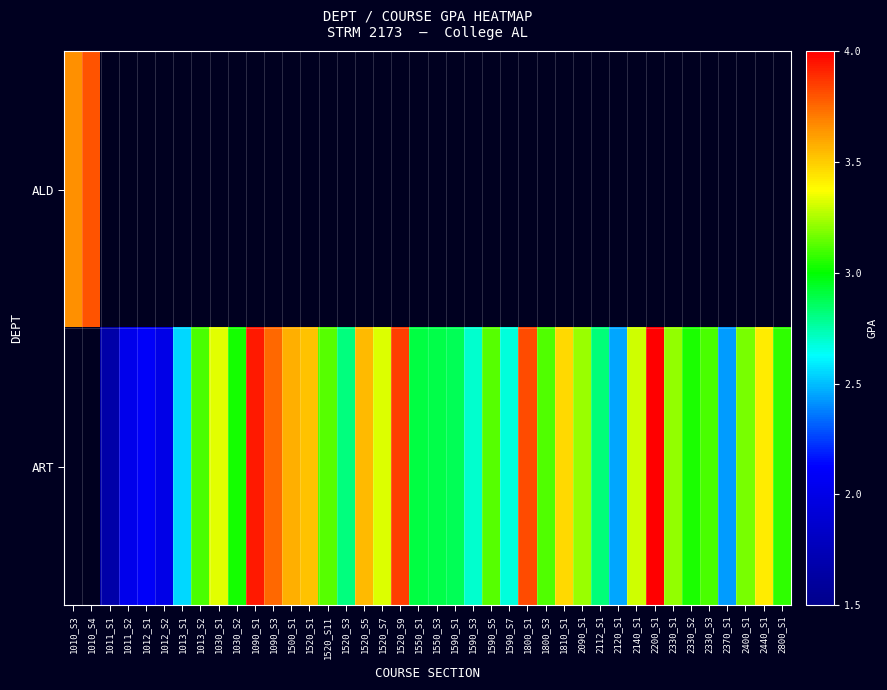

True or false: ART has a value of 5.2 at 1030_S2.

False